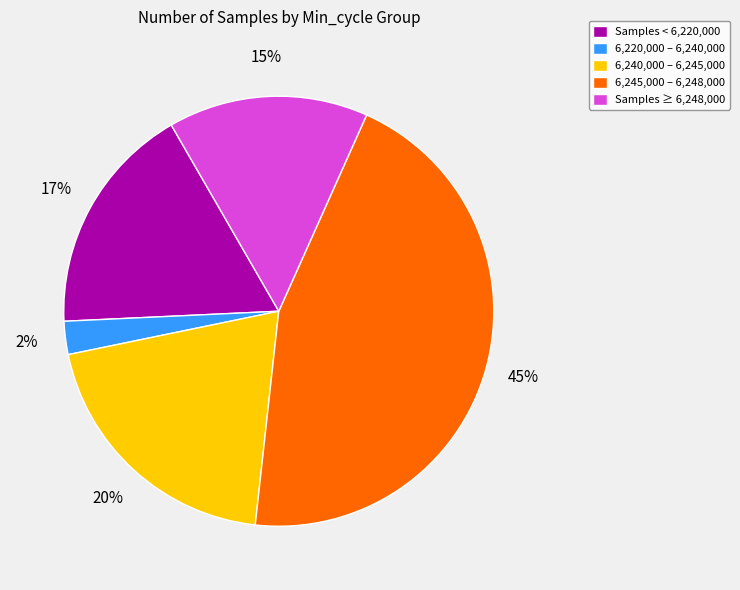

Count the number of slices in the pie.

5